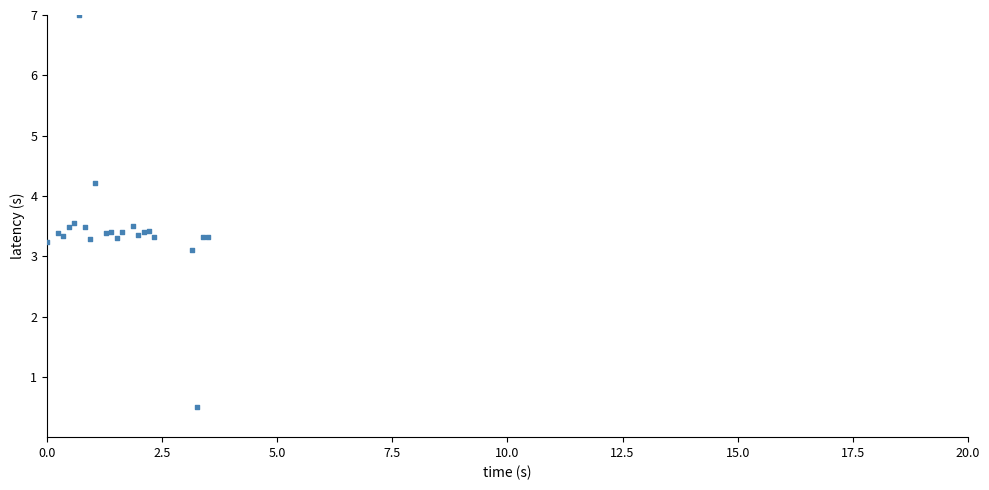

What Y value in the scatter plot is closest to 3?

3.1